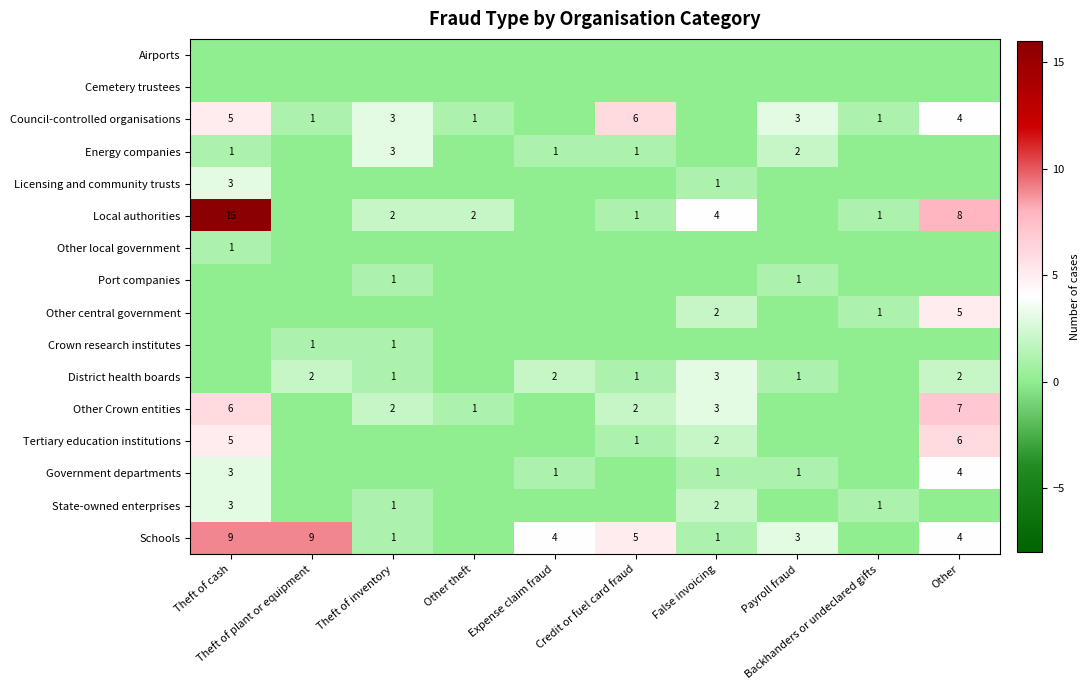

What is the sum of the Local authorities values at False invoicing and Payroll fraud?

4